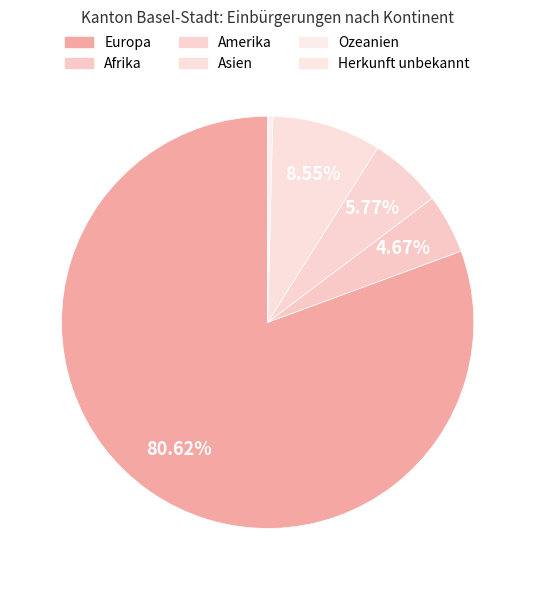

To the nearest percent, what is the average slice percentage?

17%